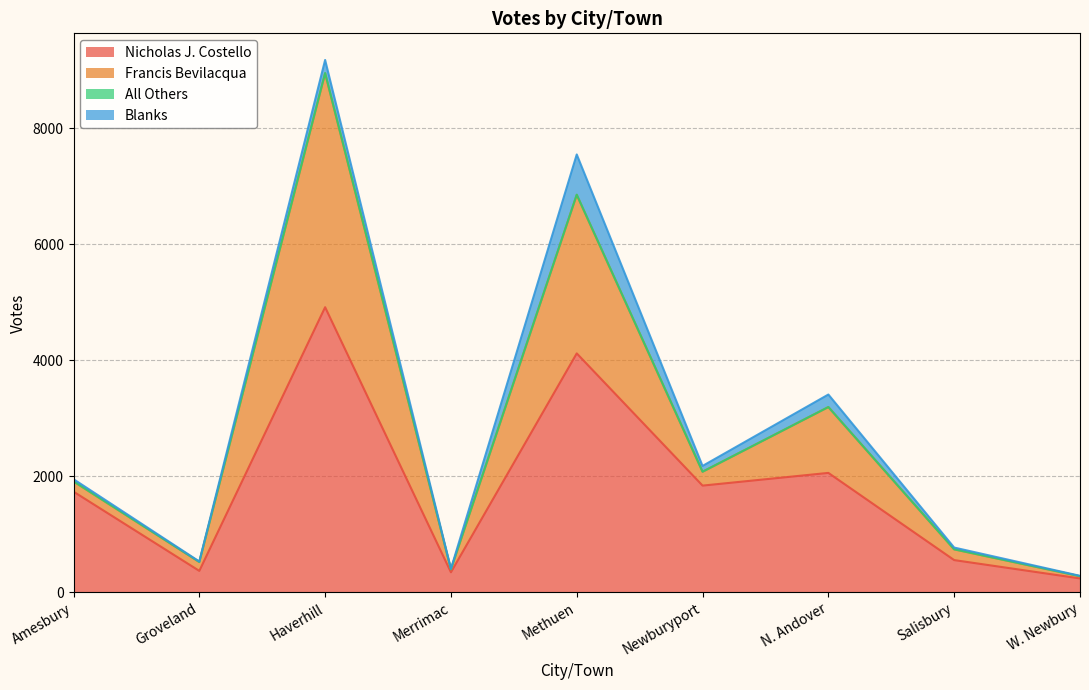

True or false: Nicholas J. Costello and Francis Bevilacqua cross at least once.

False